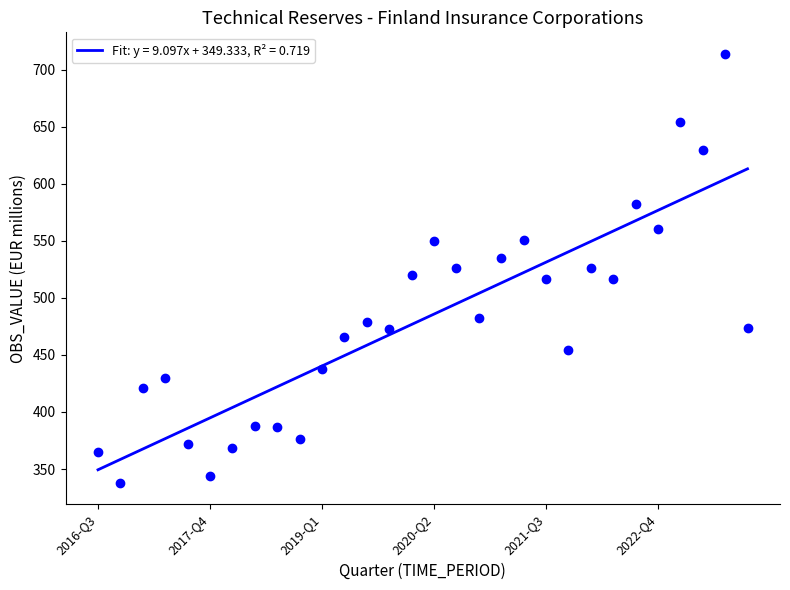

What is the change in value from 2021-Q3 to 2022-Q4?

+43